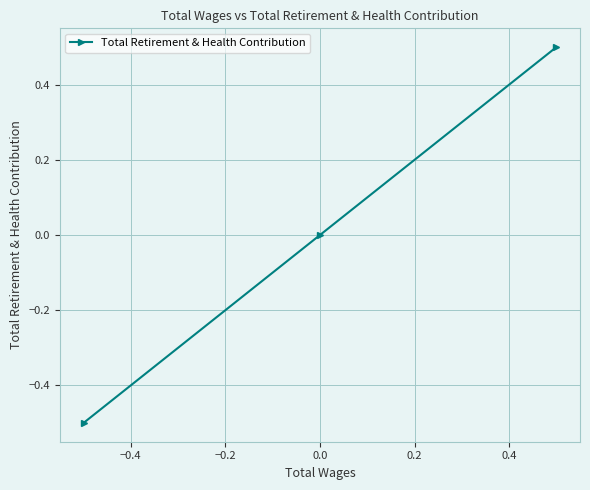

Reading right to left, list all the values displayed in this chart.

0.5	0.0	-0.5